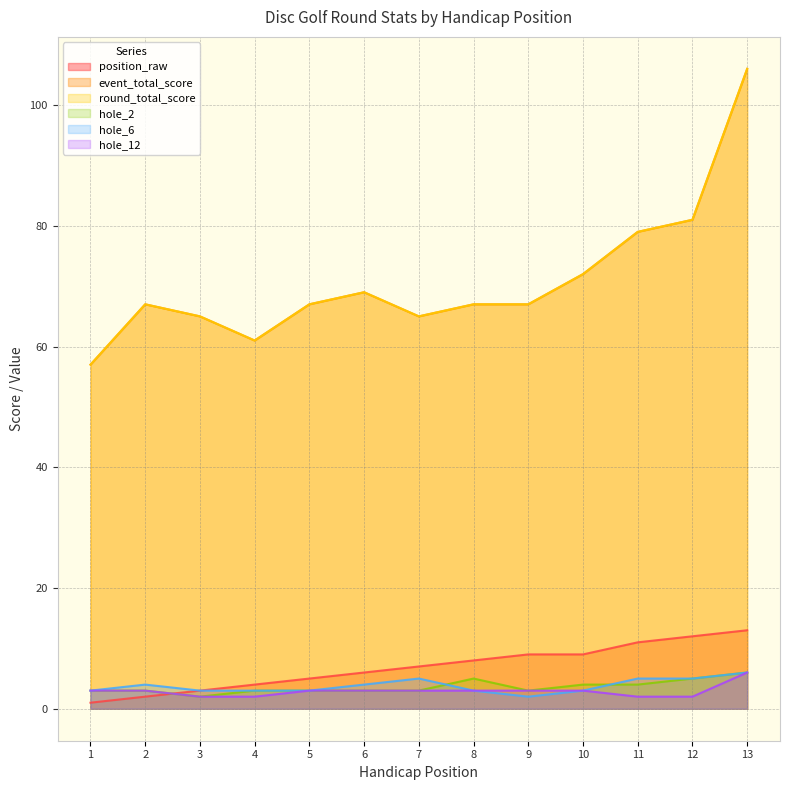

Which label corresponds to the largest value in the chart?

13